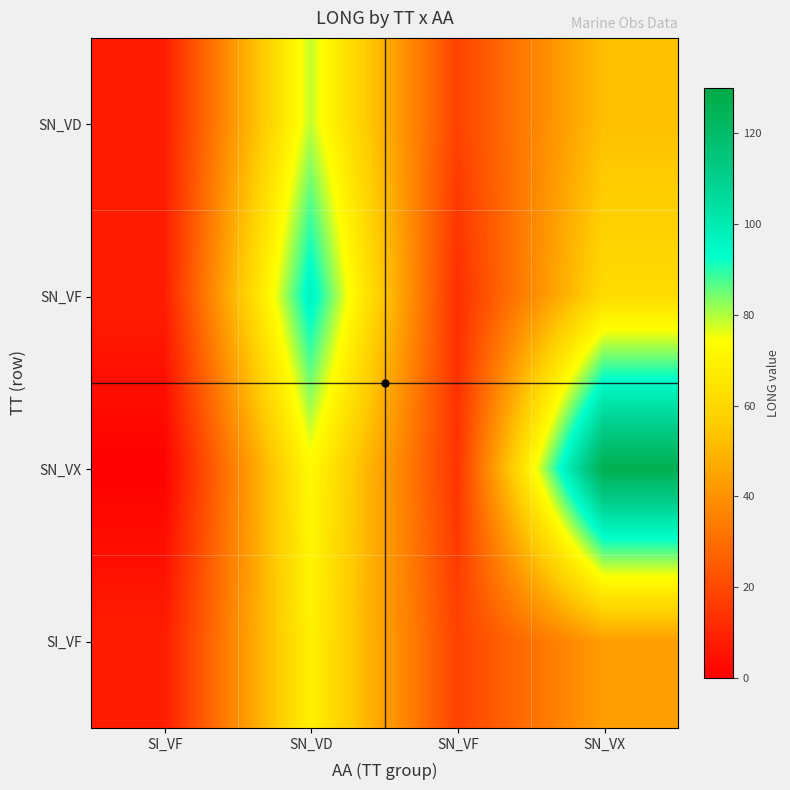

Reading right to left, what are all the values shown in this chart?

SN_VD: SN_VX=52.6	SN_VF=18.1	SN_VD=78.7	SI_VF=8.0
SN_VF: SN_VX=61.5	SN_VF=12.7	SN_VD=96.4	SI_VF=8.0
SN_VX: SN_VX=126.7	SN_VF=14.2	SN_VD=72.5	SI_VF=0.5
SI_VF: SN_VX=43.4	SN_VF=18.1	SN_VD=69.6	SI_VF=8.0